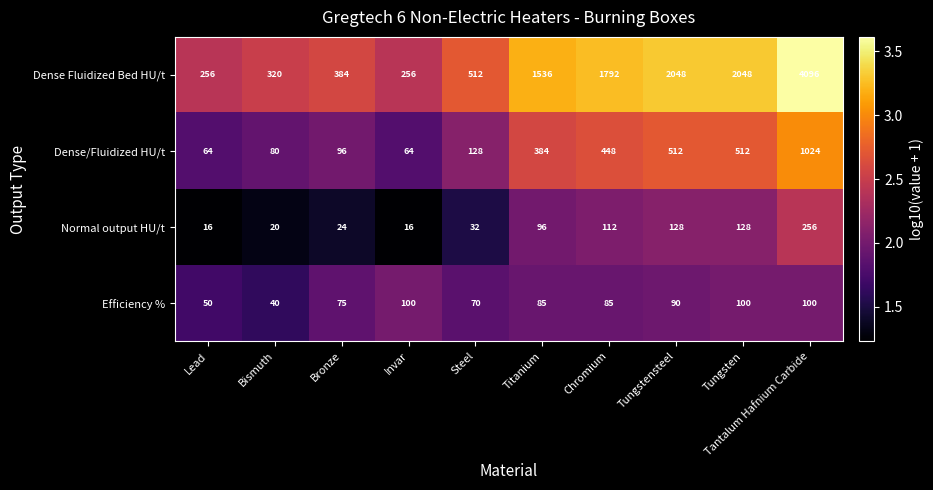

True or false: Efficiency % has a value of 85 at Chromium.

True